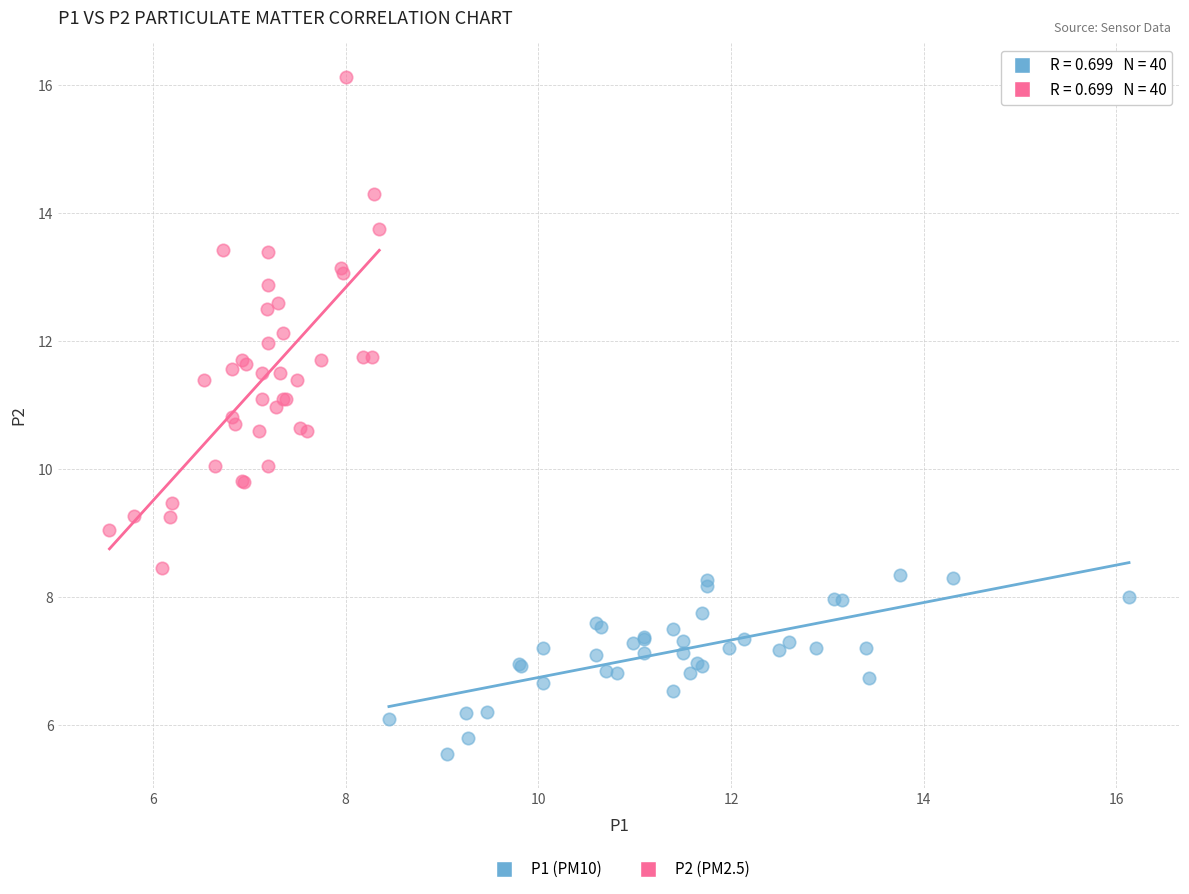

Which series has the widest spread of Y values?

P2 (PM2.5)